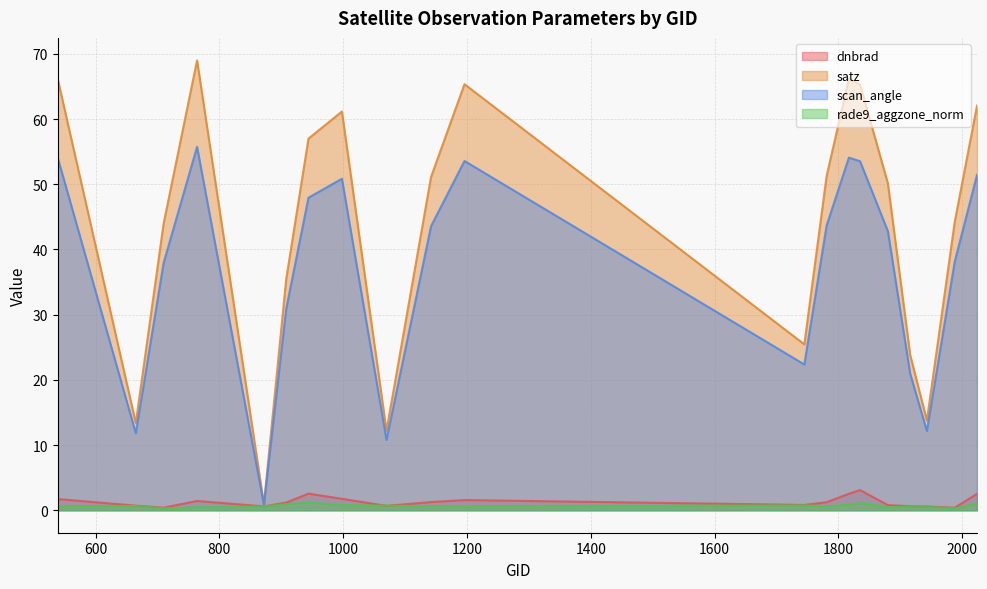

List the series in order of their peak value, lowest first.

rade9_aggzone_norm, dnbrad, scan_angle, satz